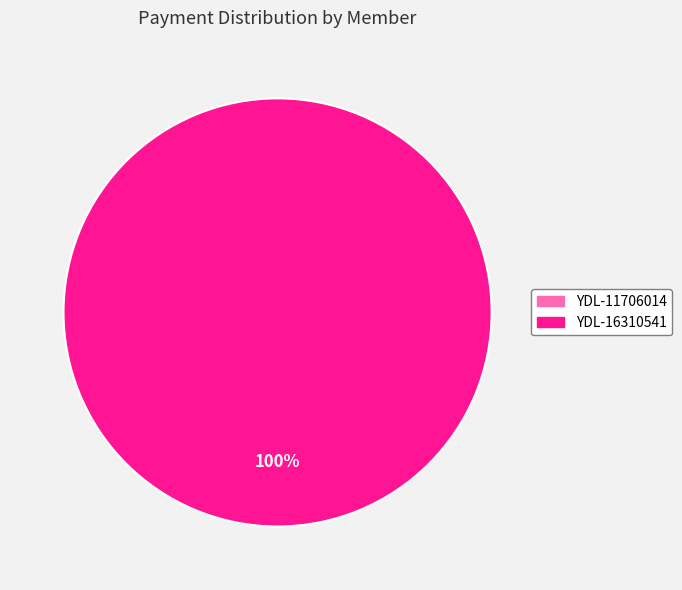

Rank the categories by value from lowest to highest.

YDL-11706014, YDL-16310541